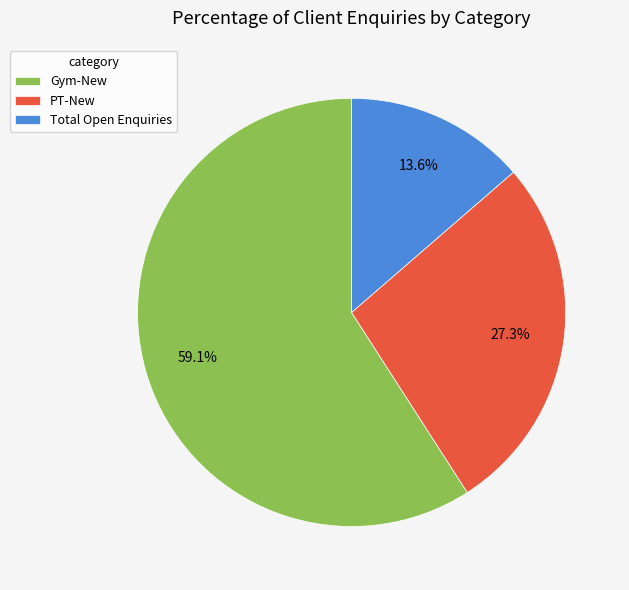

Is it true that Gym-New is 46% of the pie?

False